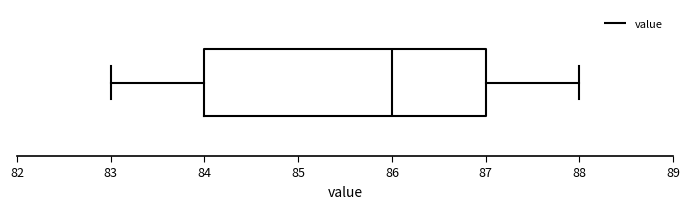

Transcribe this box plot: give where the median line is, the range the box spans, and where the two whiskers end, as read against the x-axis. The values are not printed on the chart, so give them approximately, as read against the axis.

median 86, box 84 to 87, whiskers 83 to 88